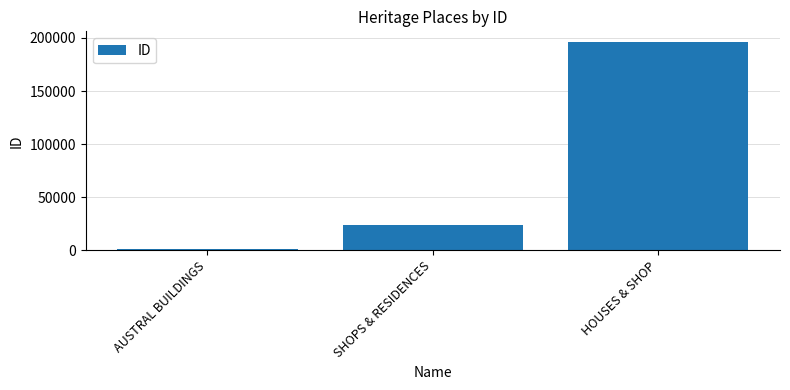

Rank the categories by value from highest to lowest.

HOUSES & SHOP, SHOPS & RESIDENCES, AUSTRAL BUILDINGS